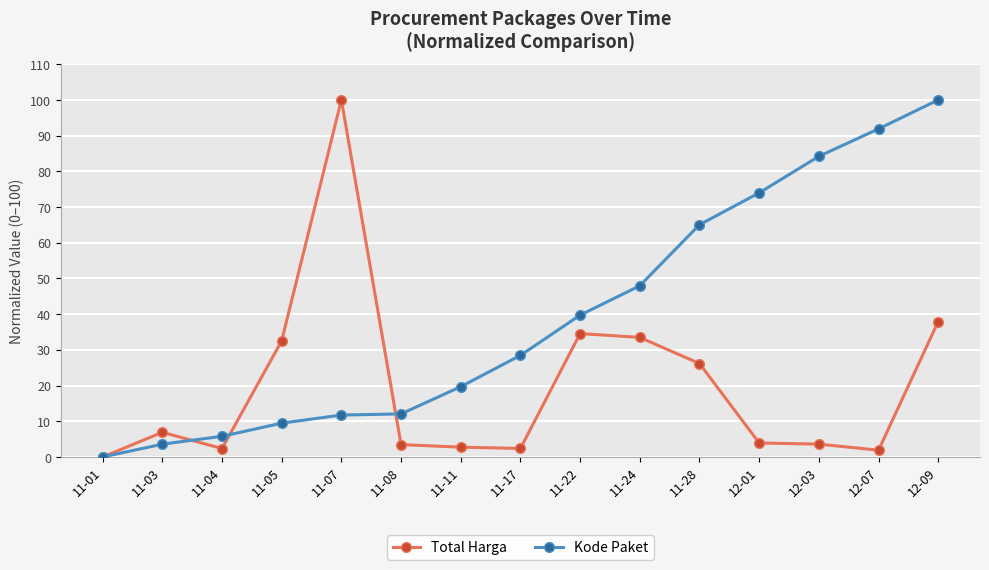

Read the Kode Paket value at 11-03.

3.6